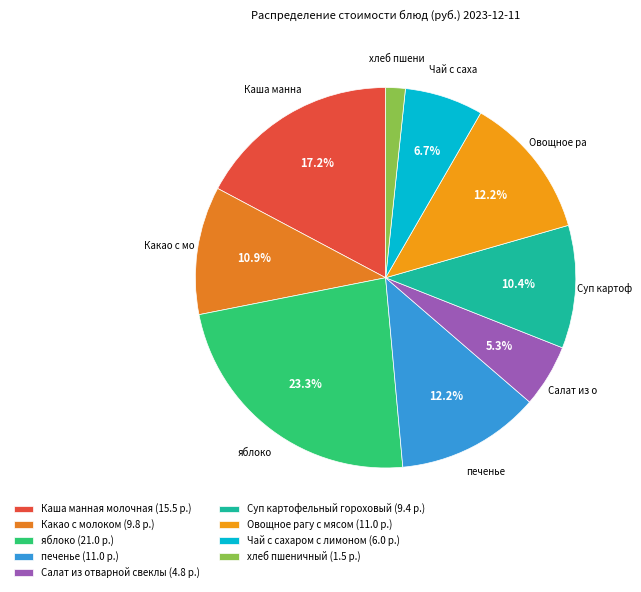

To the nearest percent, what is the average slice percentage?

11%